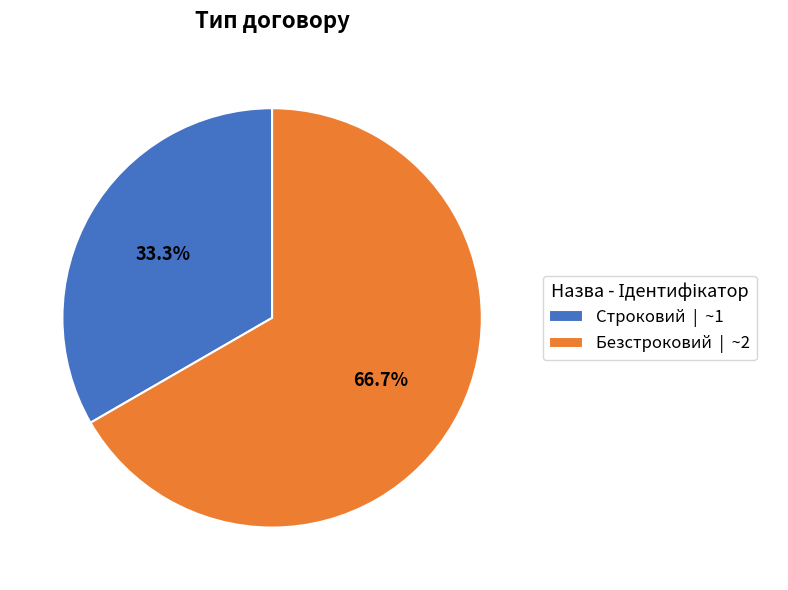

True or false: Безстроковий accounts for 67% of the total.

True